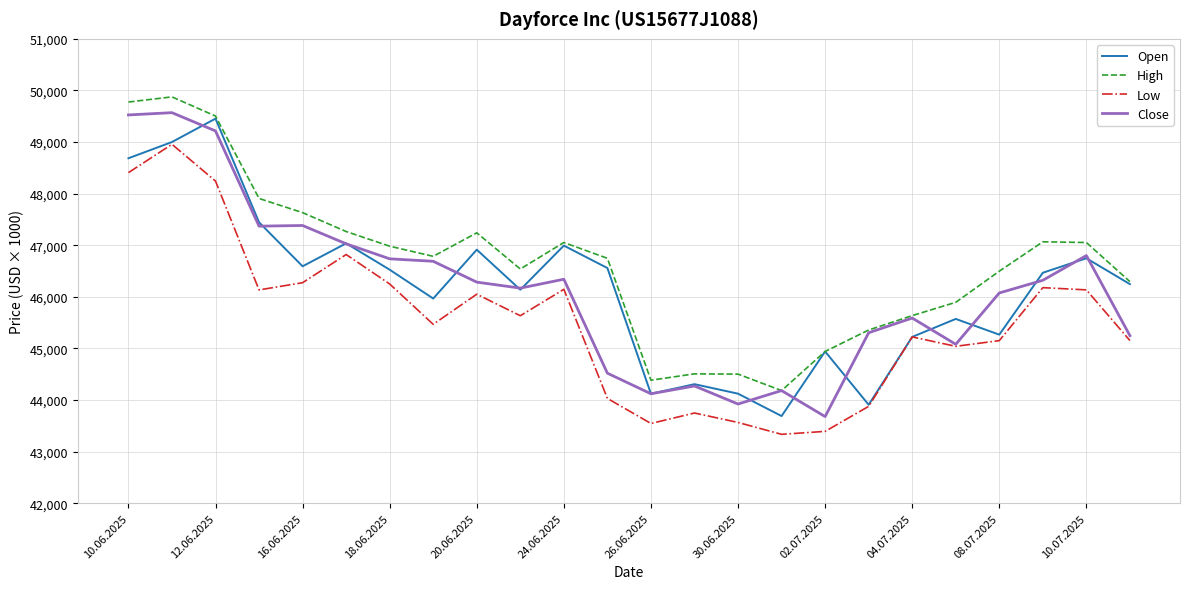

What is the minimum value shown in the chart?

43334